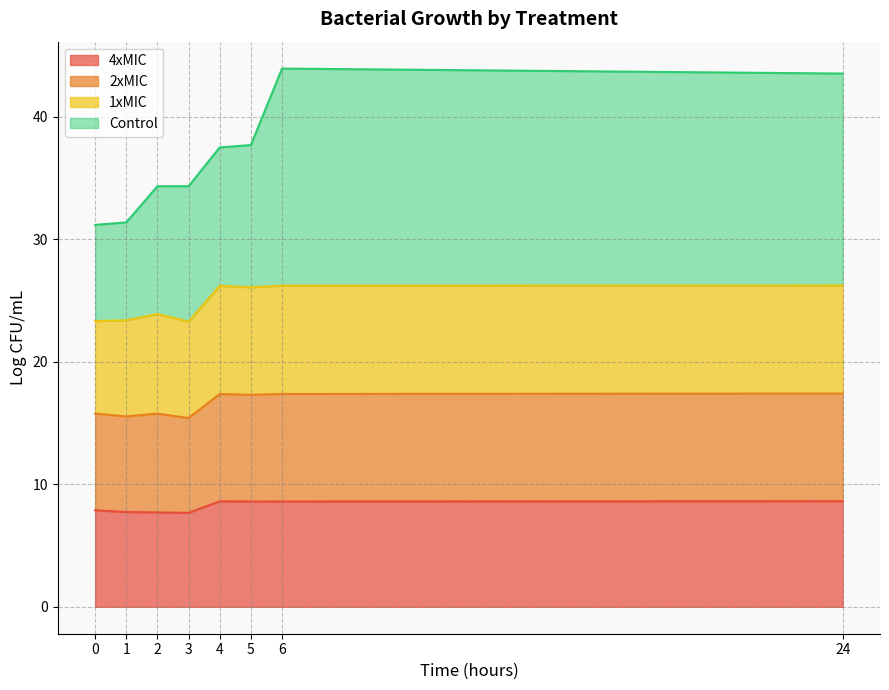

Which series has the largest total across all categories?

Control